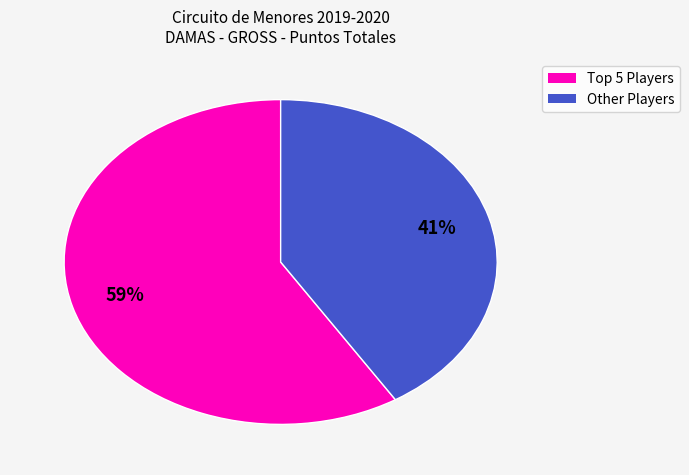

Count the number of slices in the pie.

2